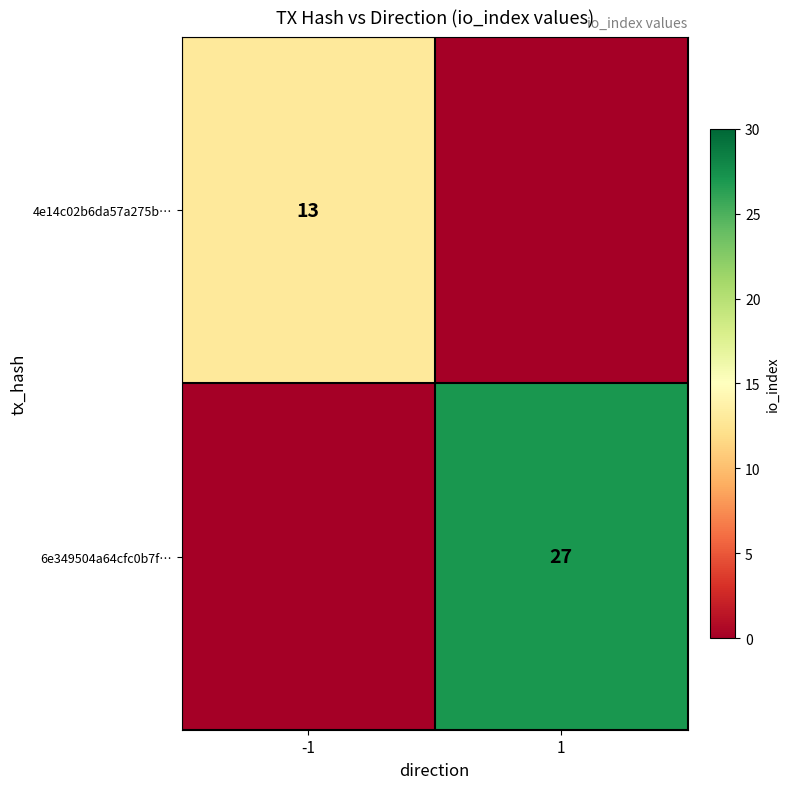

True or false: 6e349504a64cfc0b7f… has a value of 27 at 1.

True